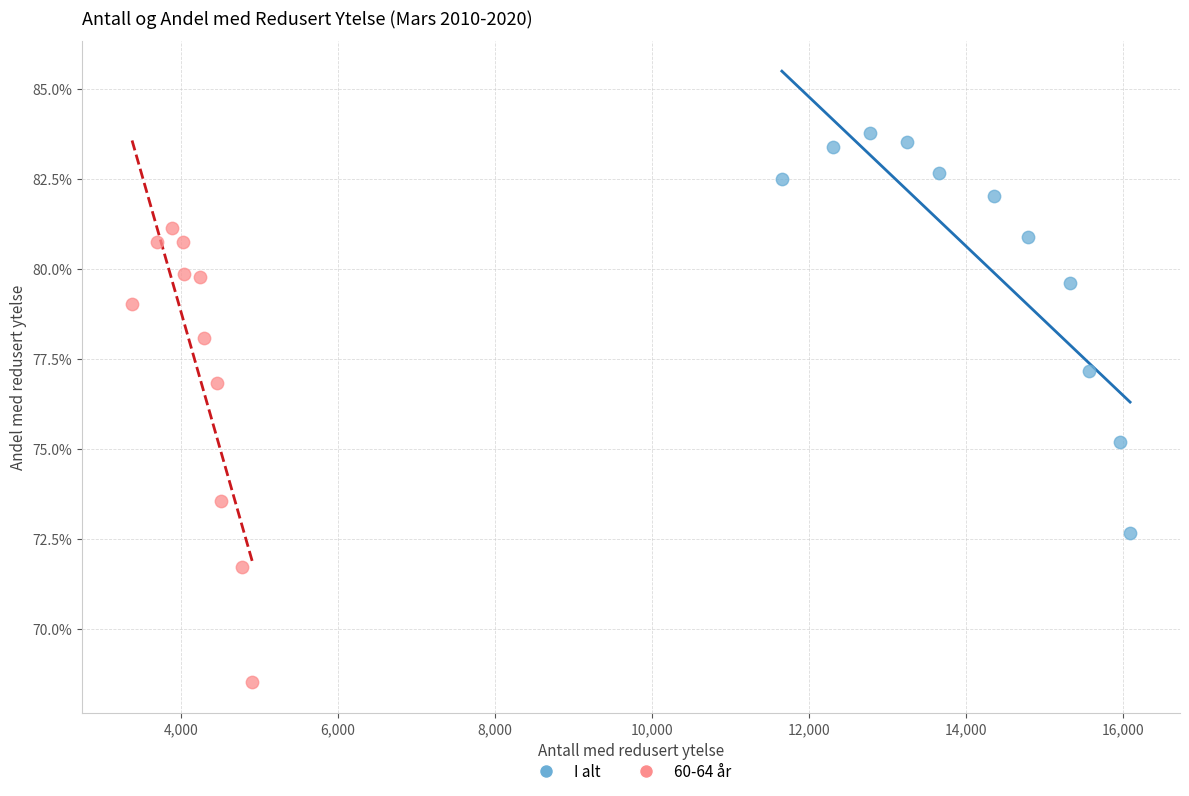

Which series has the largest Y range (max minus min)?

60-64 år